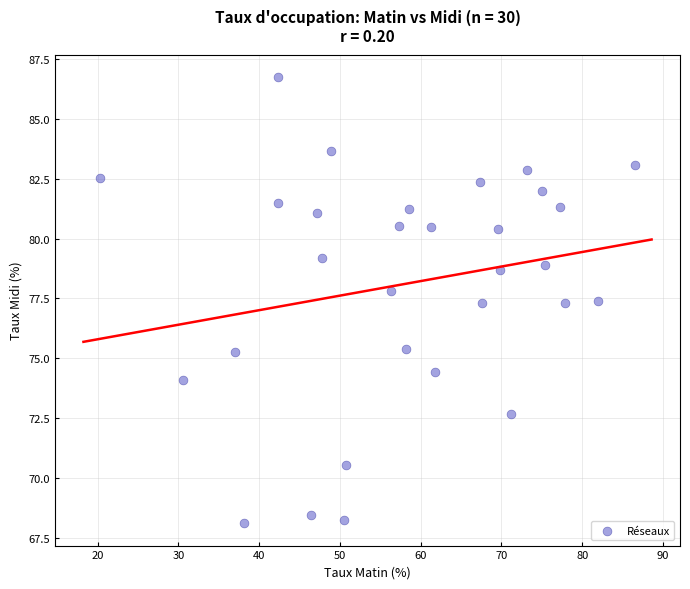

What is the range of X values (max minus min)?

66.3